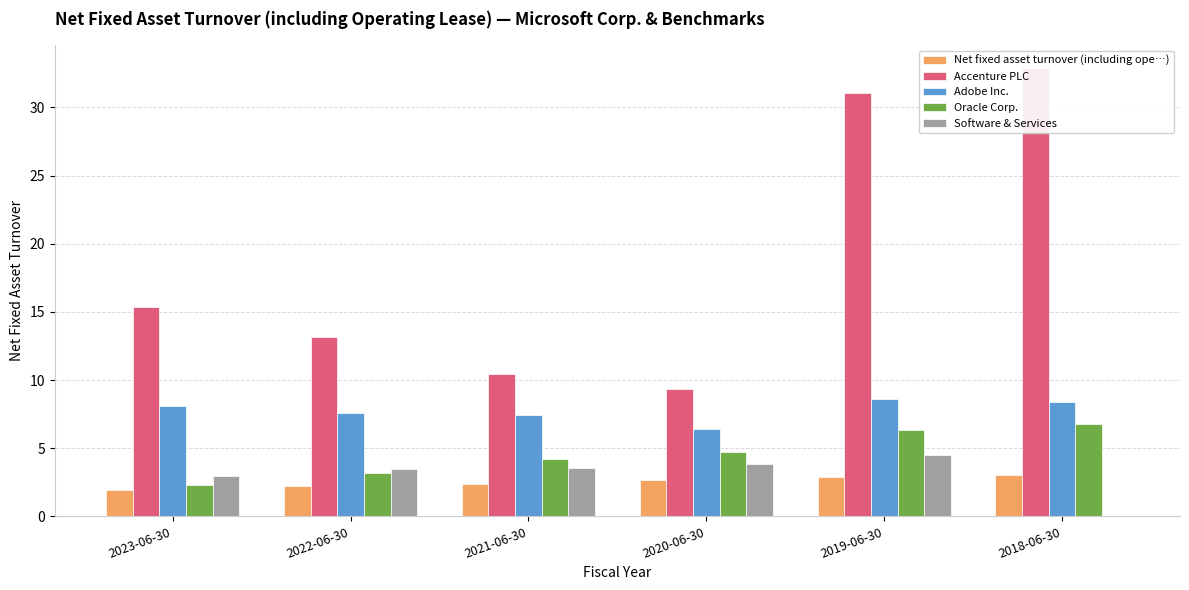

What is the maximum value for Accenture PLC?

32.9